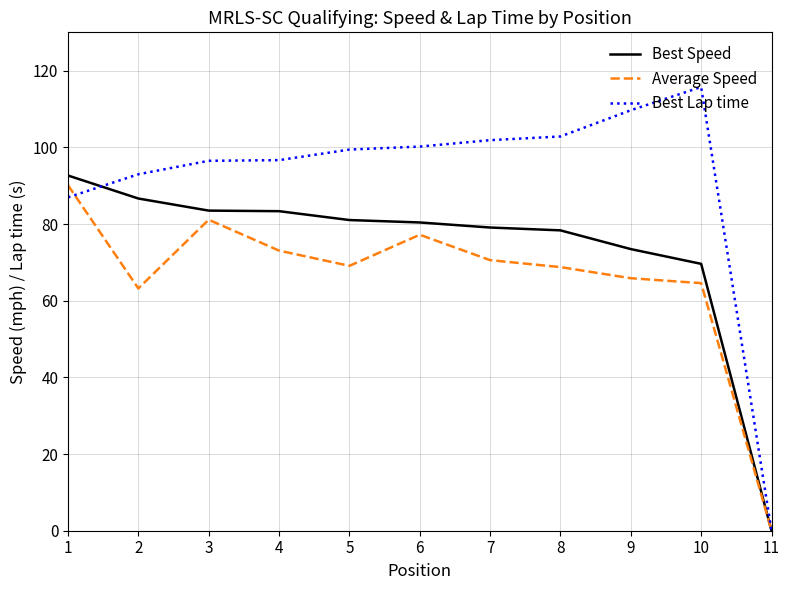

At which label is Best Lap time closest to 57?

1